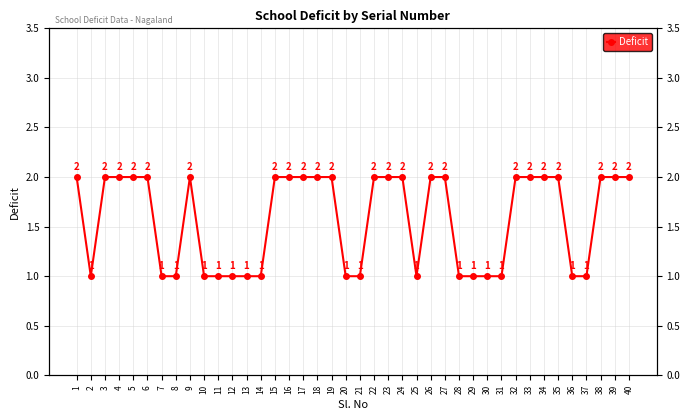

What is the difference between the maximum and minimum values?

1